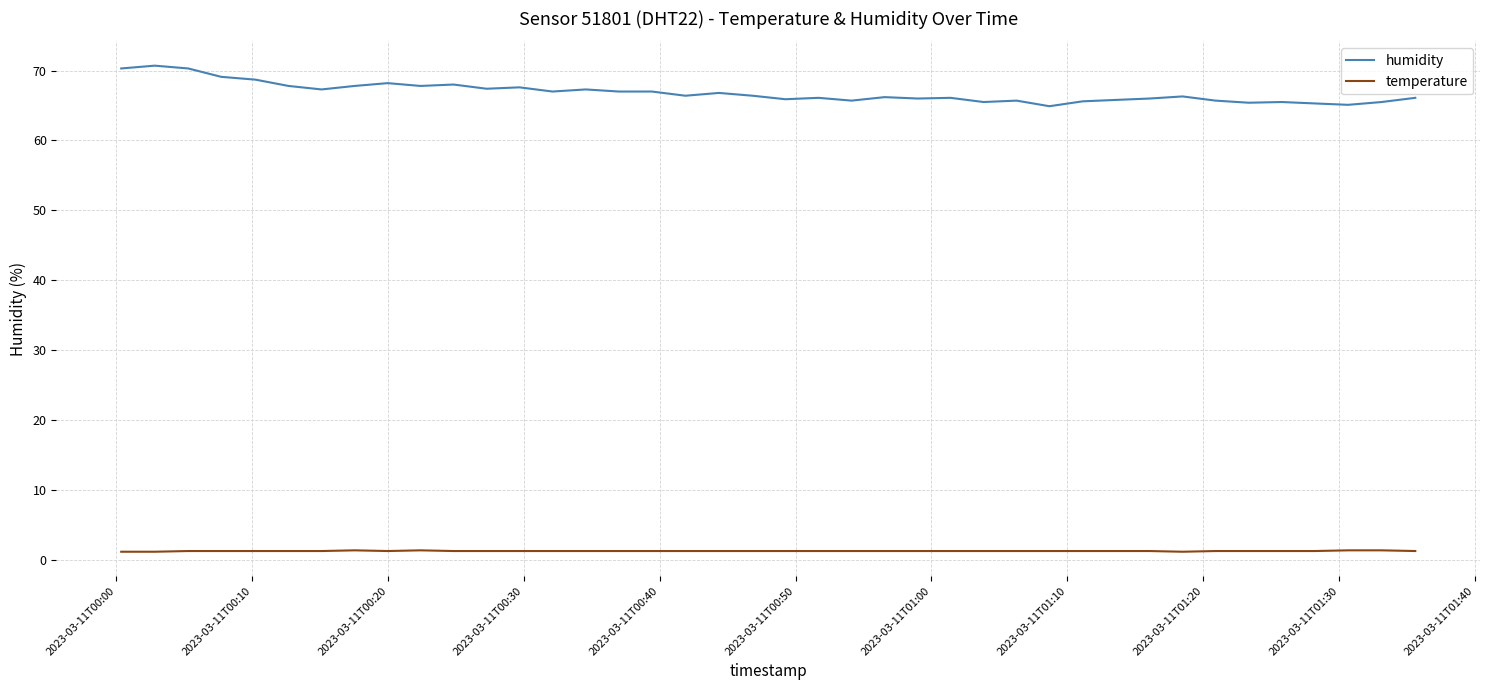

Rank the series by their average value, from highest to lowest.

humidity, temperature